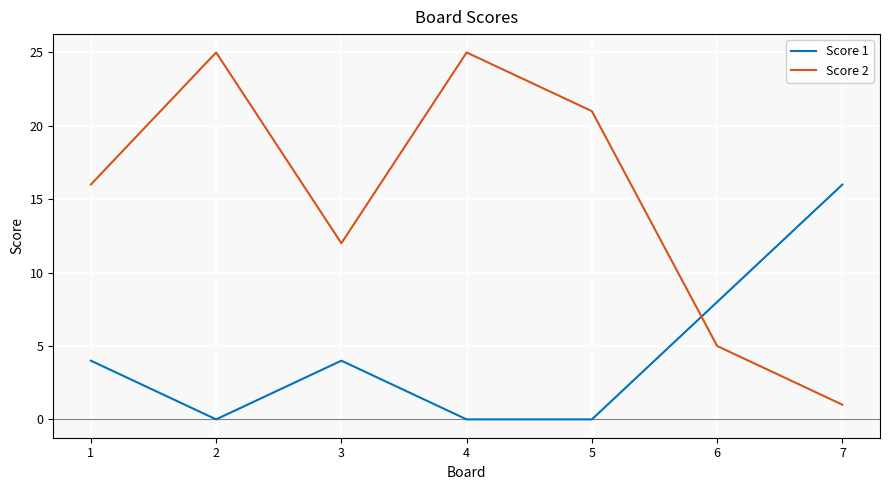

Is the value of Score 2 at 5 greater than the value of Score 1 at 2?

Yes